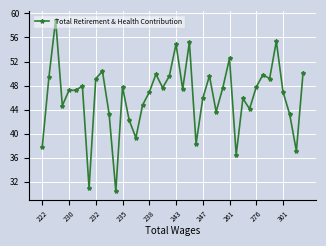

What is the maximum value shown in the chart?

58.9